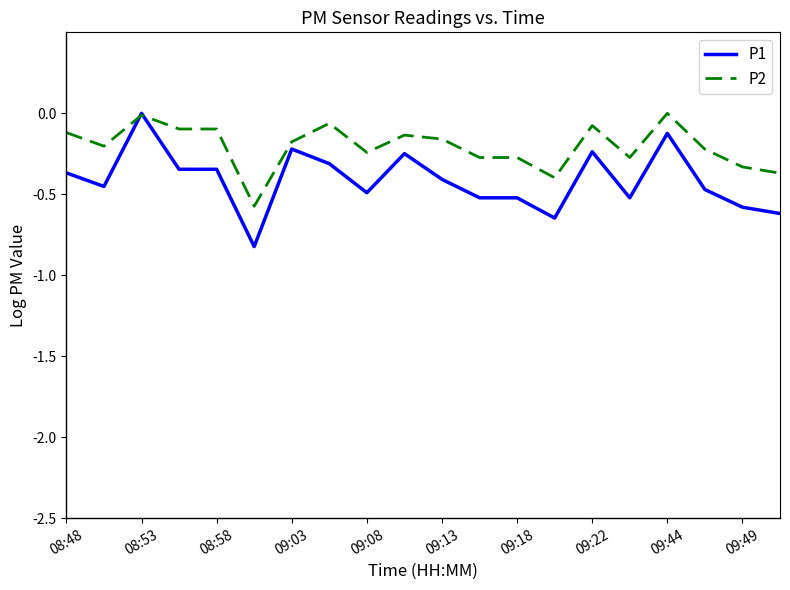

Rank the series by their average value, from lowest to highest.

P1, P2